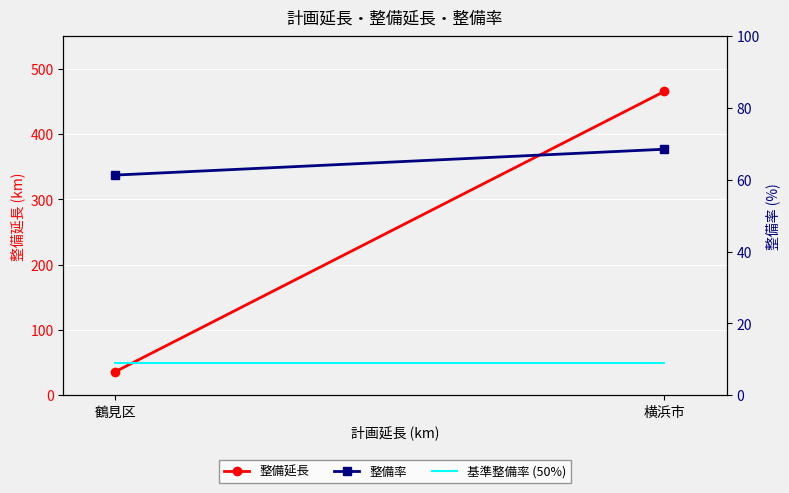

What is the sum of all 整備率 values?

129.8